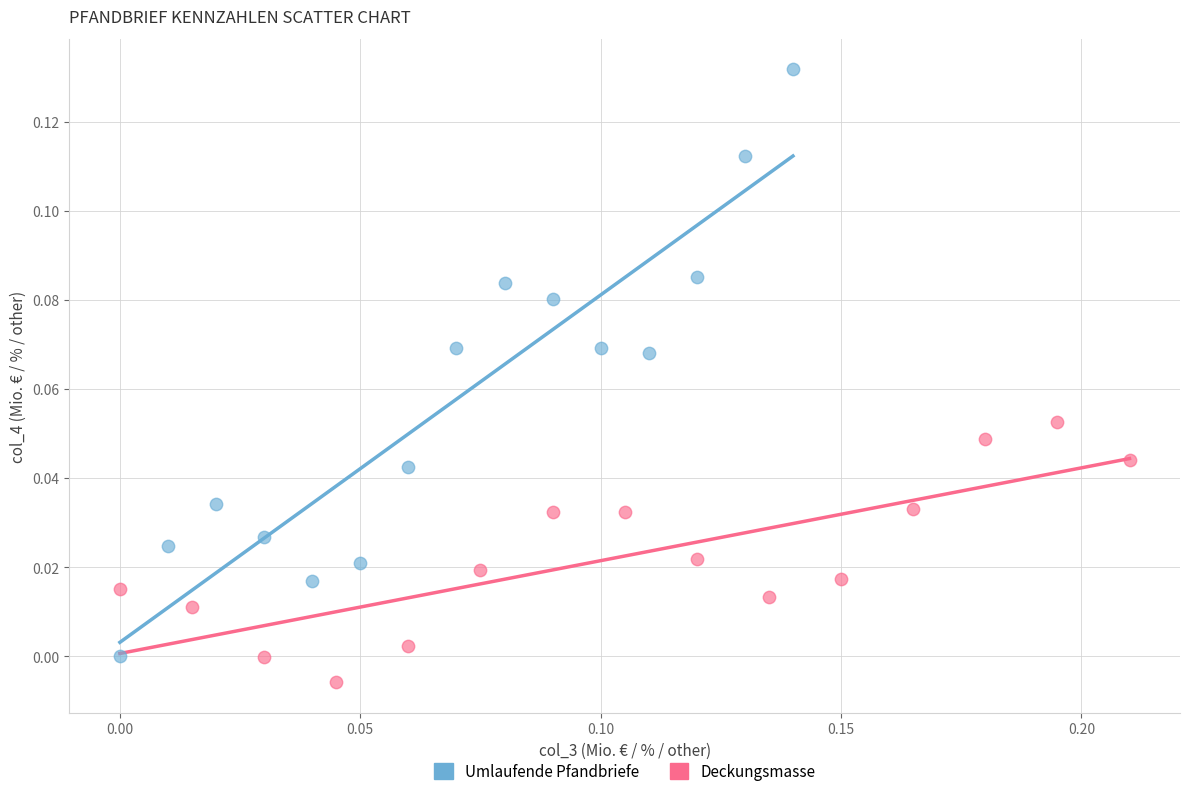

Which series contains the lowest Y value?

Deckungsmasse